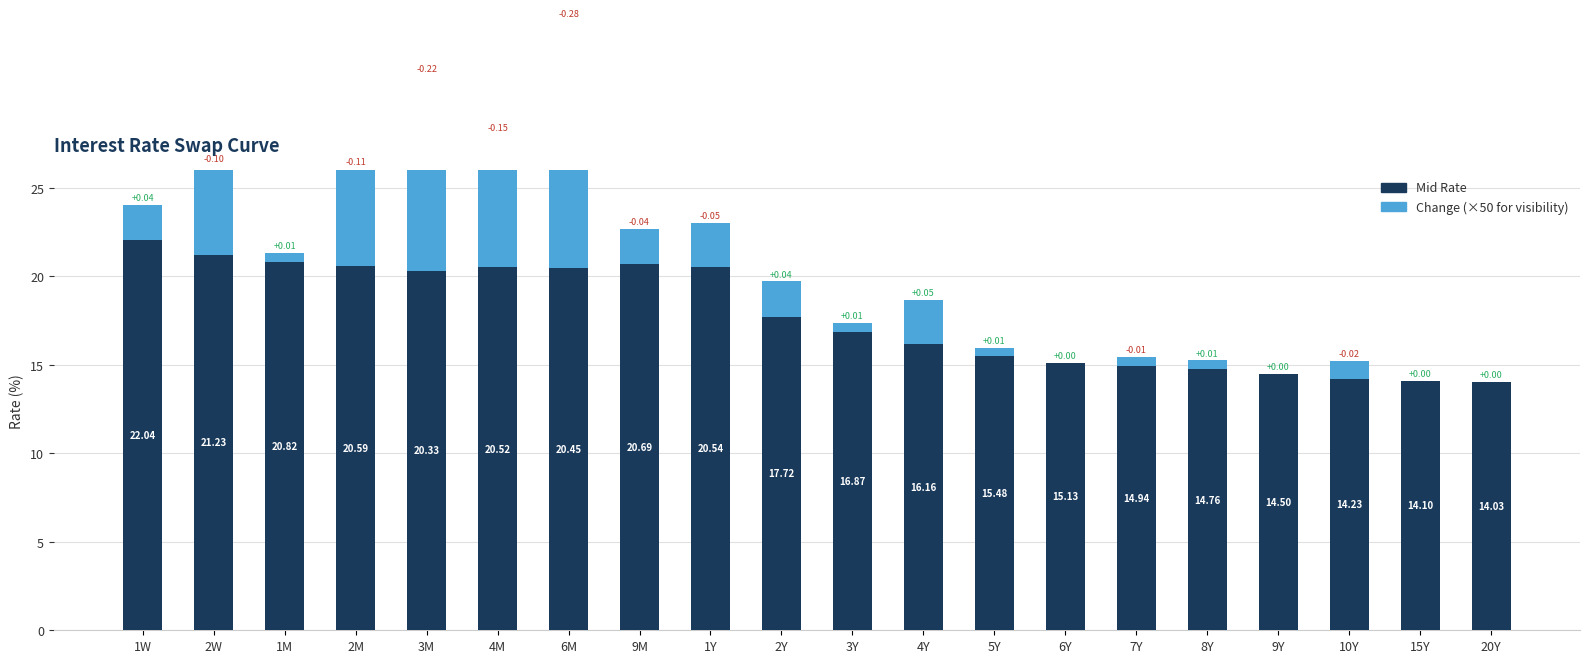

Which series changed the most between 8Y and 15Y?

Mid Rate